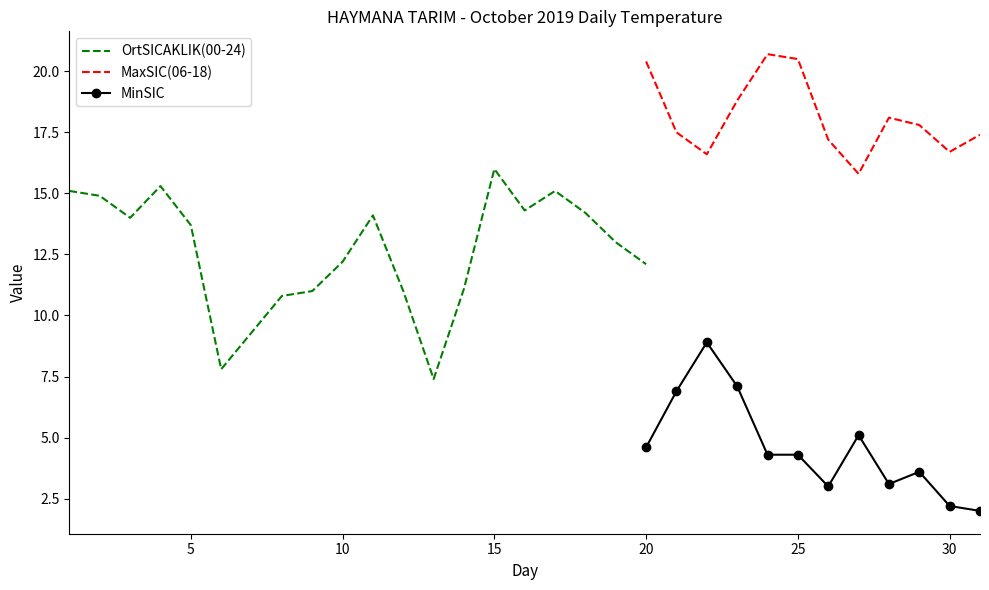

True or false: MinSIC and MaxSIC(06-18) intersect in this chart.

False